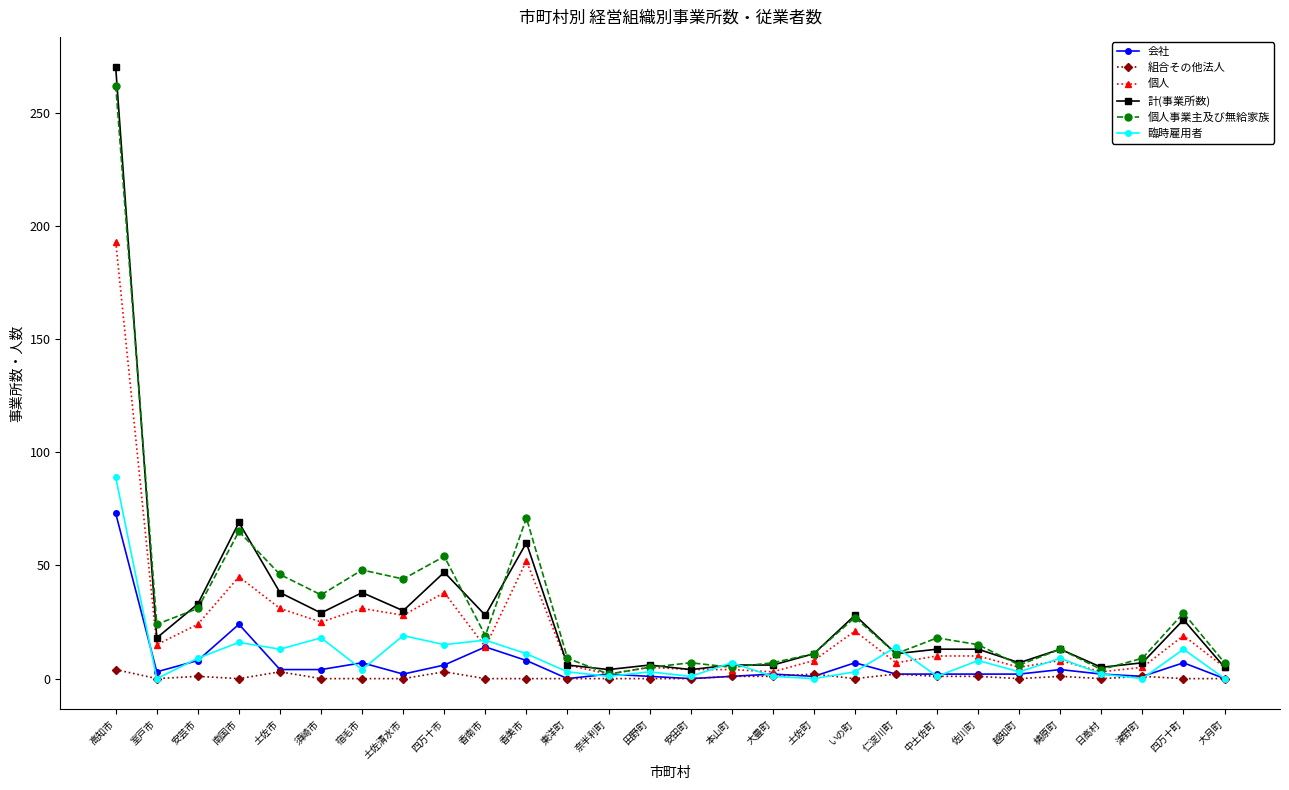

Between 高知市 and 奈半利町, which series saw the biggest shift?

計(事業所数)